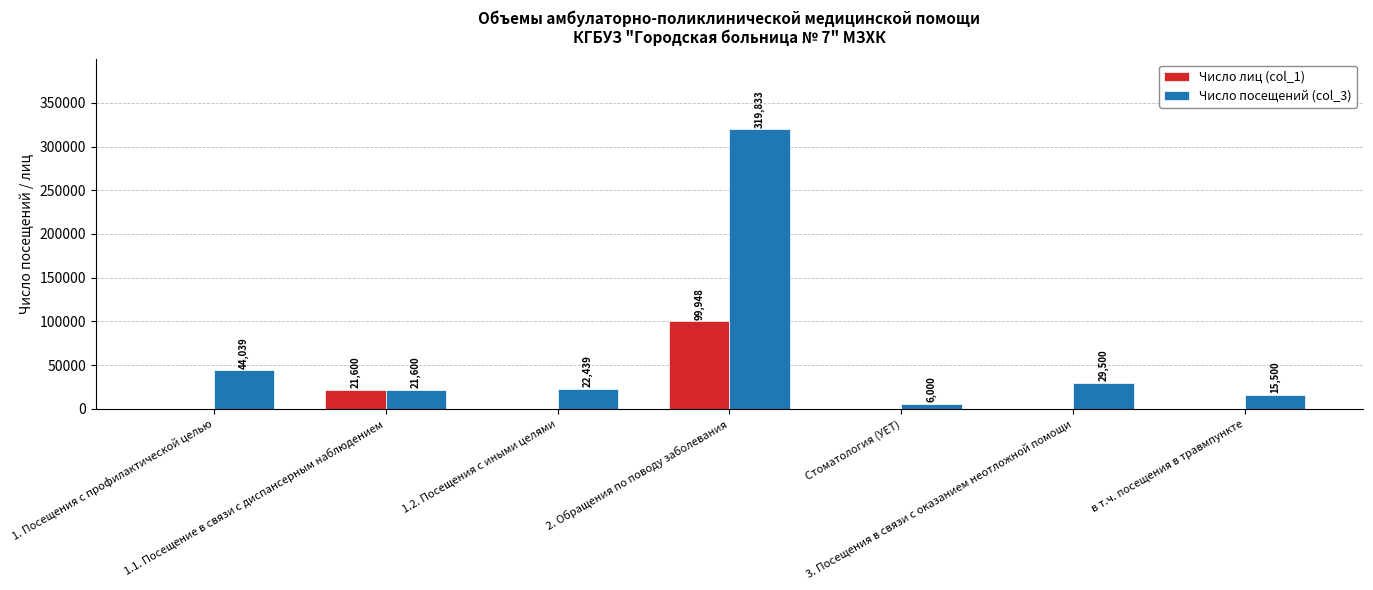

How many groups of bars are there?

7